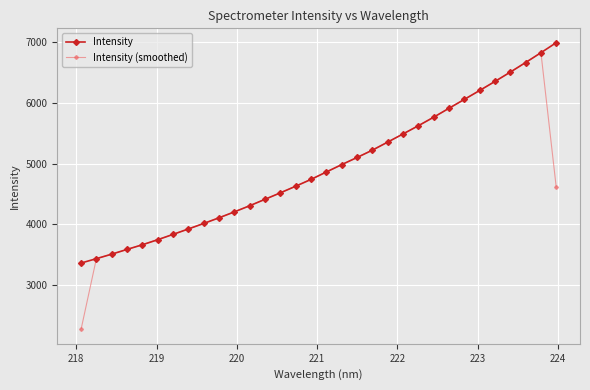

What is the minimum value shown in the chart?

2263.7